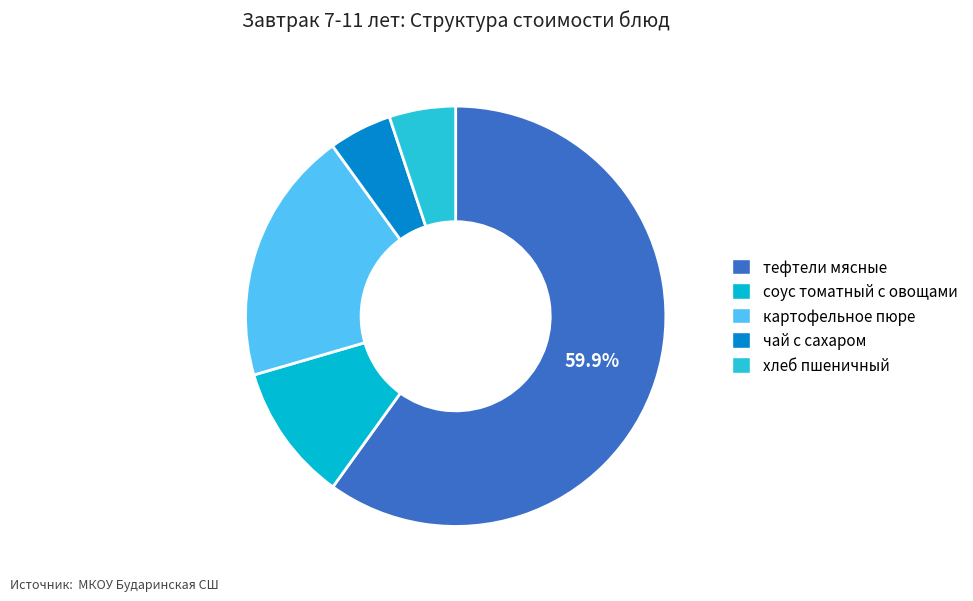

Is it true that хлеб пшеничный is 1% of the pie?

False